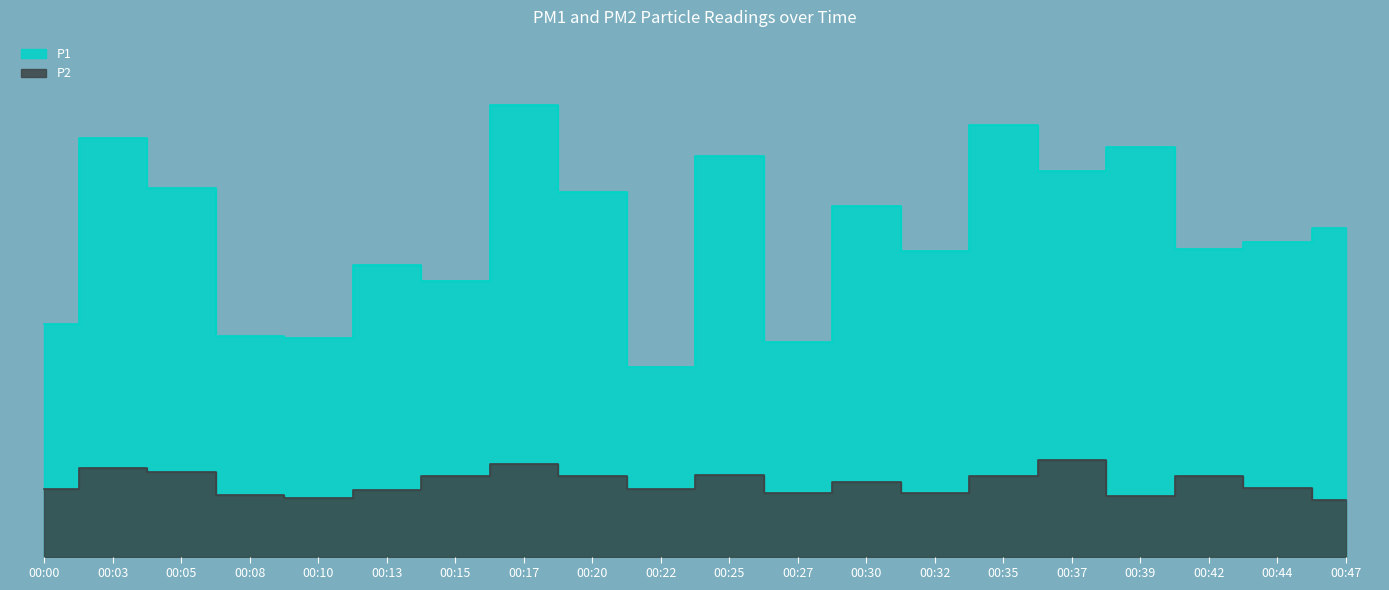

What is the value of the P1 point at the 8th from the left?

11.2